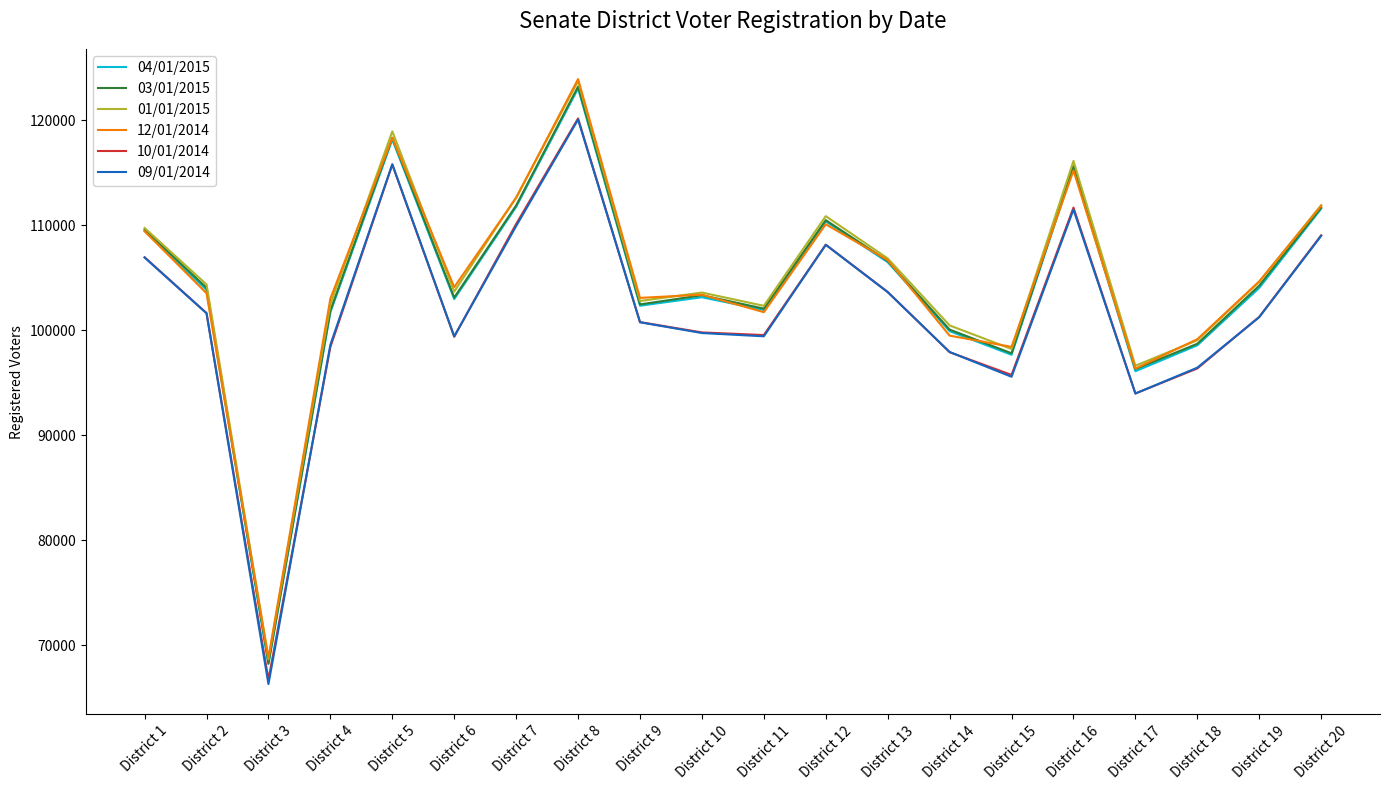

True or false: 09/01/2014 has more than 1 points higher than both neighbors.

True